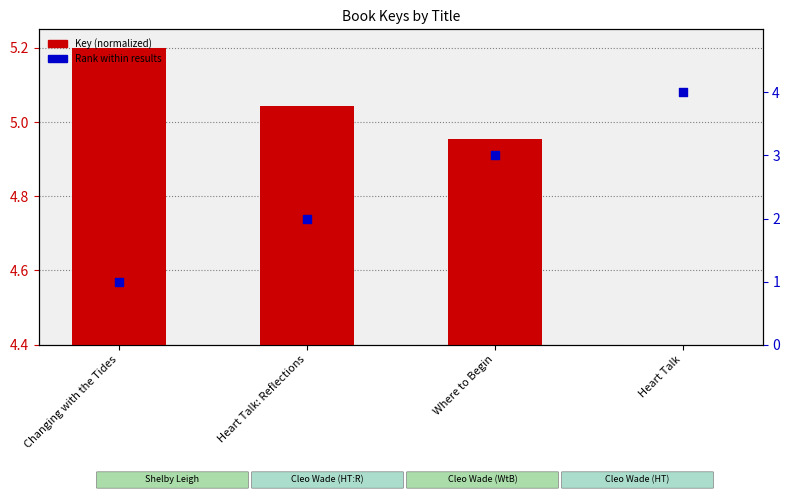

At how many categories does at least one series exceed 0?

4